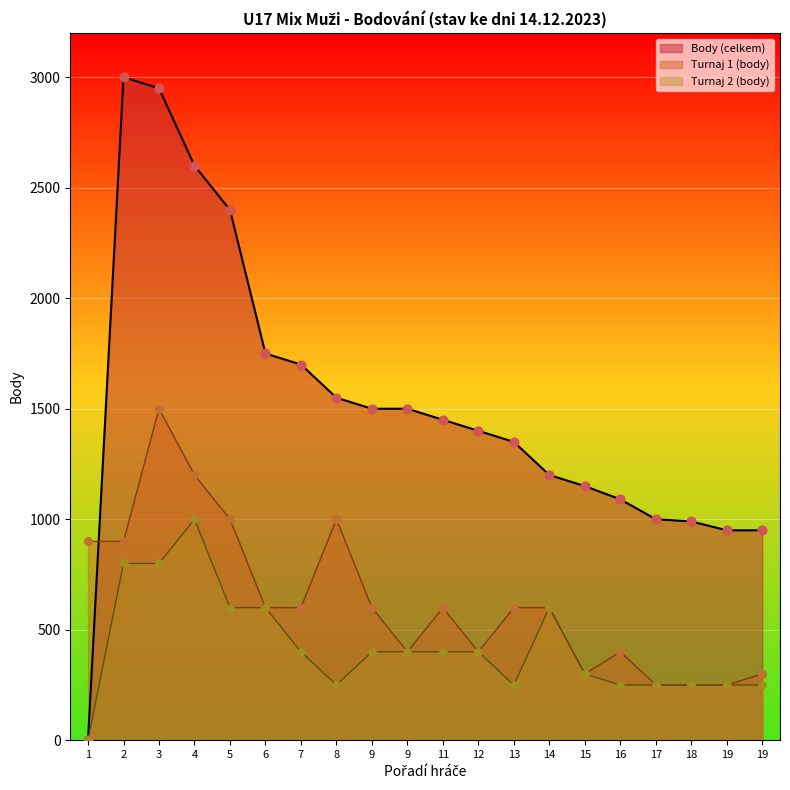

What are all the series names shown in the legend?

Body (celkem), Turnaj 1 (body), Turnaj 2 (body)